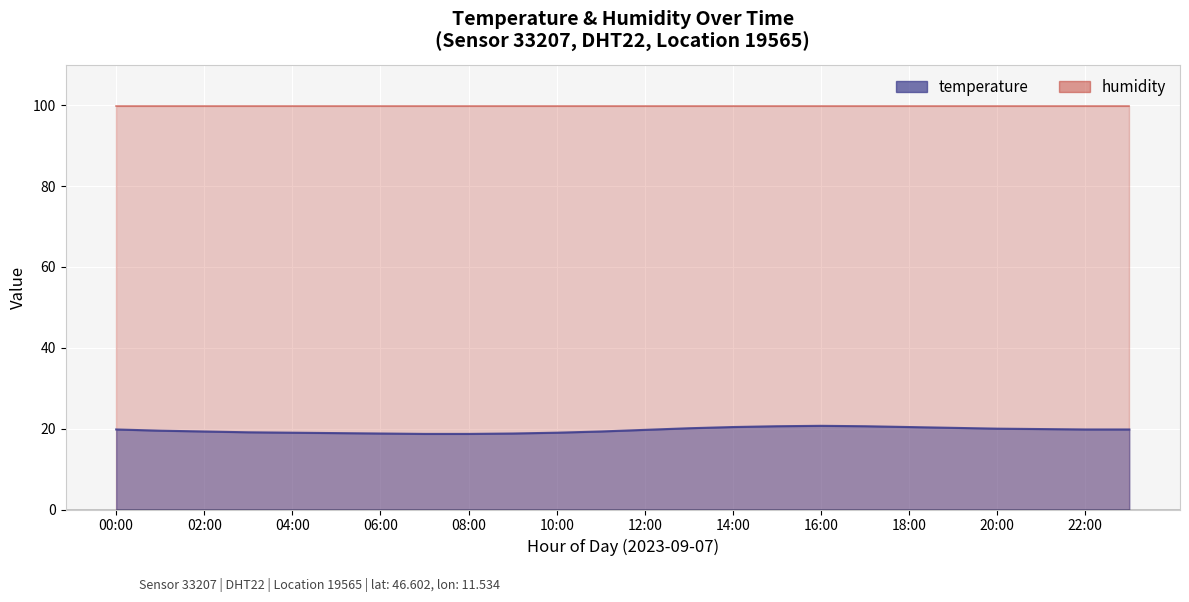

The chart shows a value of 18.9 at 05:00. True or false?

True